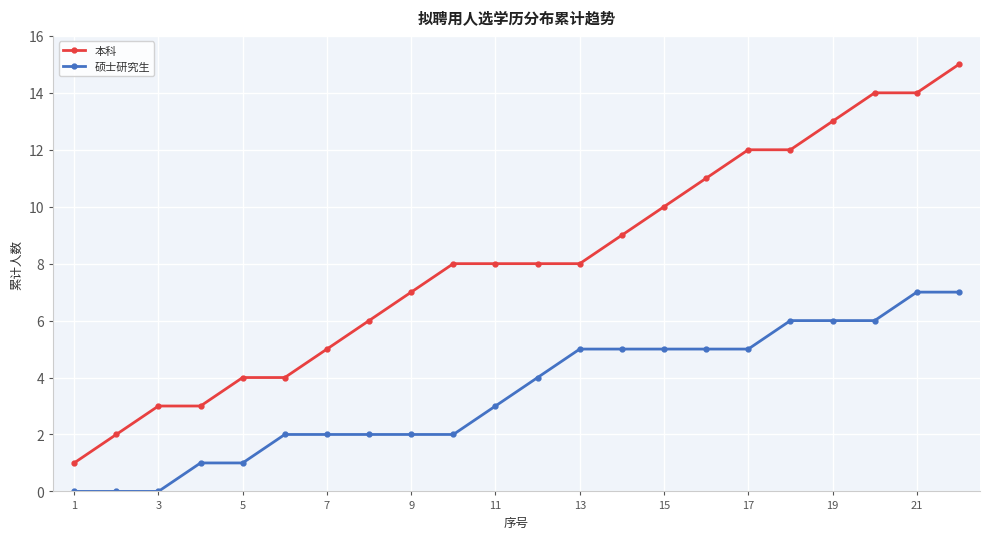

Which series has the largest total across all categories?

本科